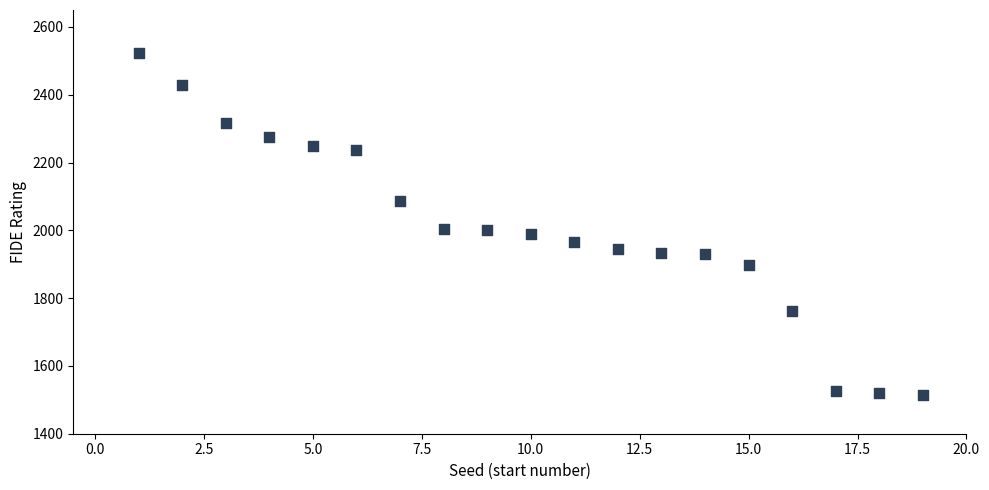

What is the range of Y values (max minus min)?

1011